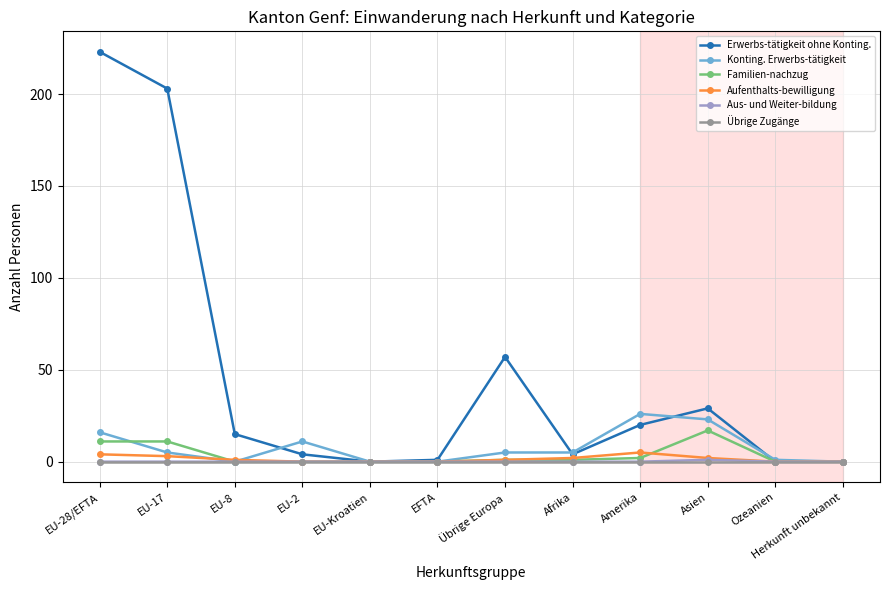

What is the label of the 12th point from the left?

Herkunft unbekannt